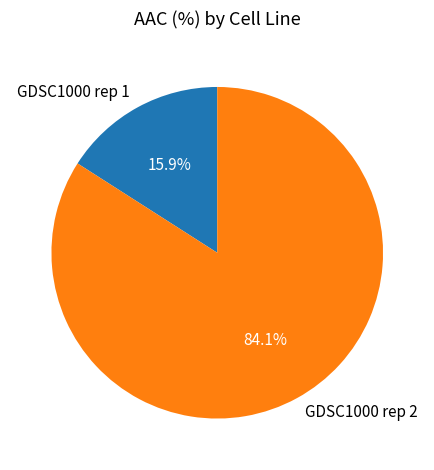

To the nearest percent, what is the average slice percentage?

50%